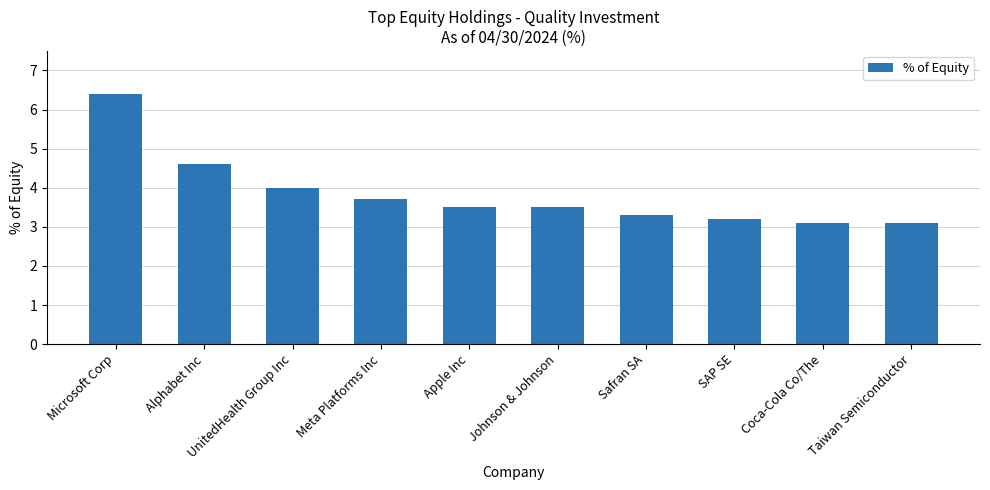

What is the average value?

3.8